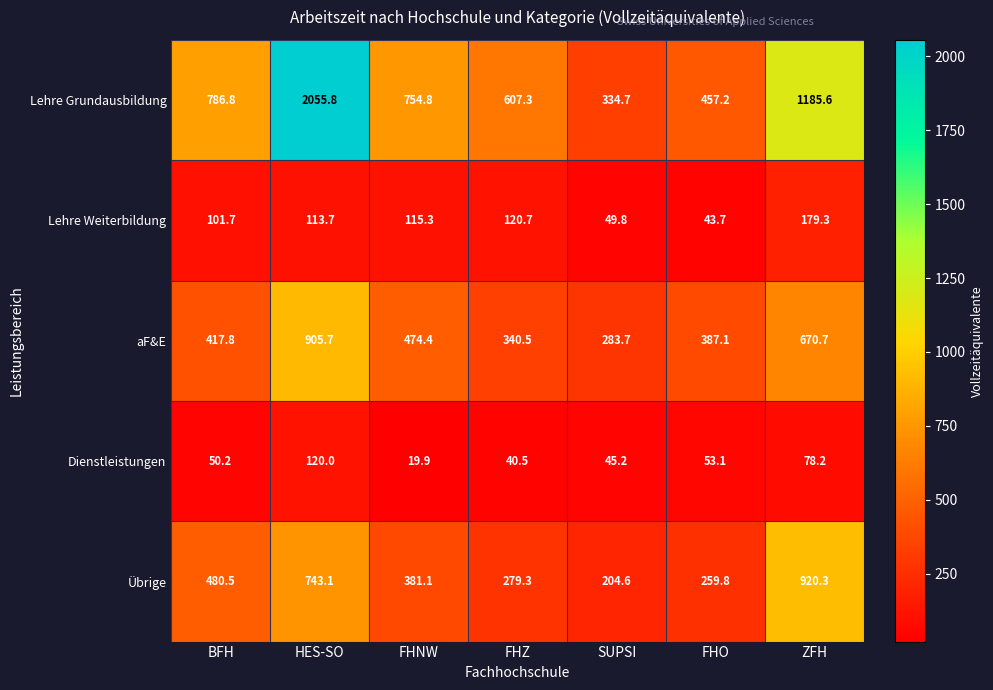

The value of aF&E at HES-SO is 1261.2. True or false?

False